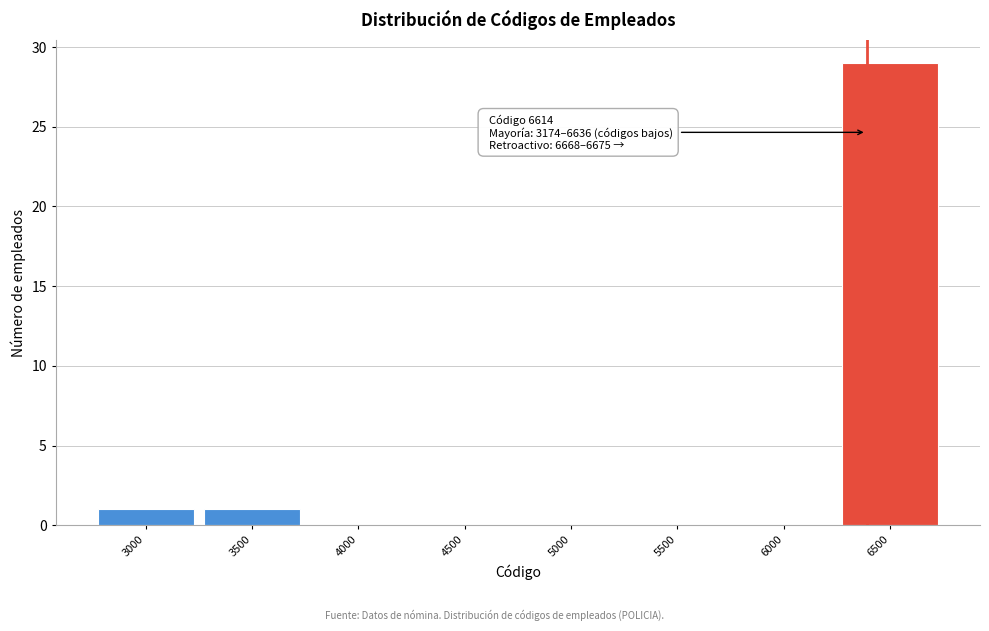

Reading right to left, transcribe all the data shown in this chart.

6500=29	6000=0	5500=0	5000=0	4500=0	4000=0	3500=1	3000=1